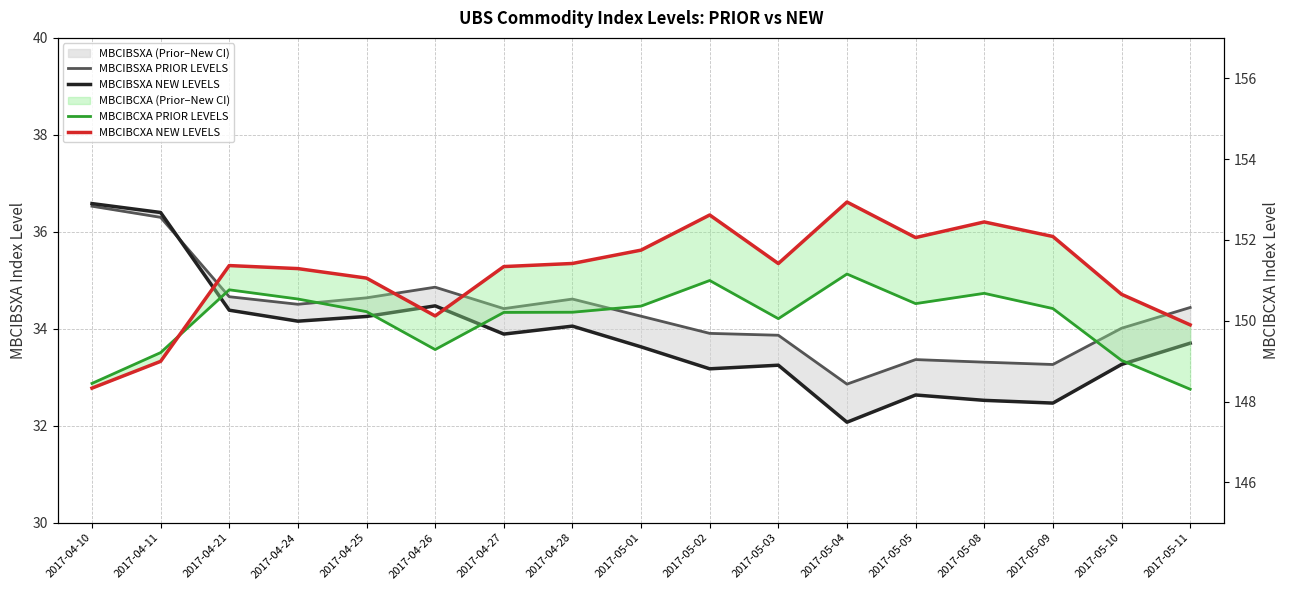

How many interior local peaks does the MBCIBCXA NEW LEVELS series have?

4